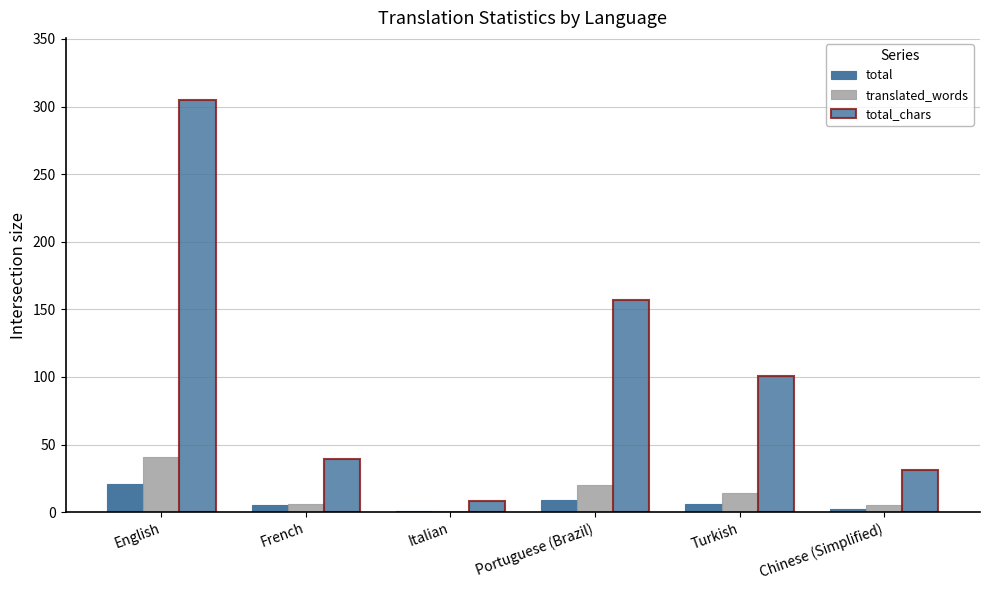

The value of total at Chinese (Simplified) is 2. True or false?

True